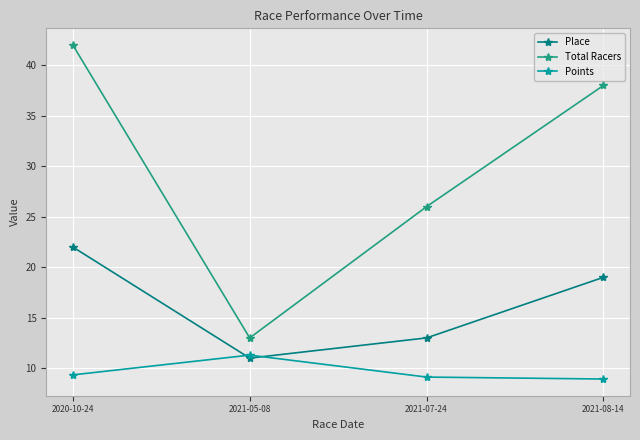

What is the label of the 1st point from the left?

2020-10-24